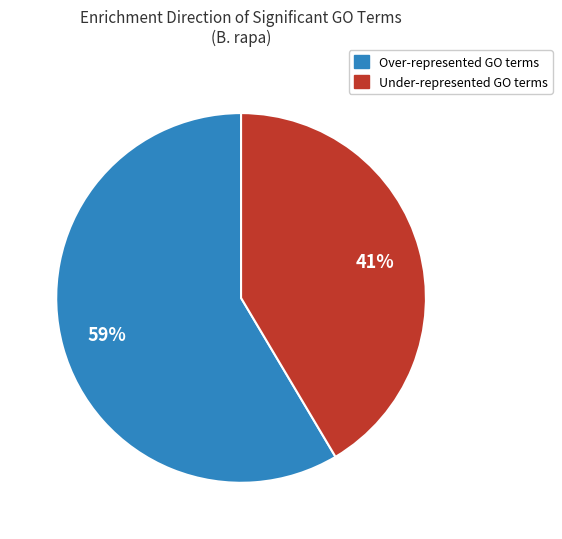

What is the smallest slice in the pie chart?

Under